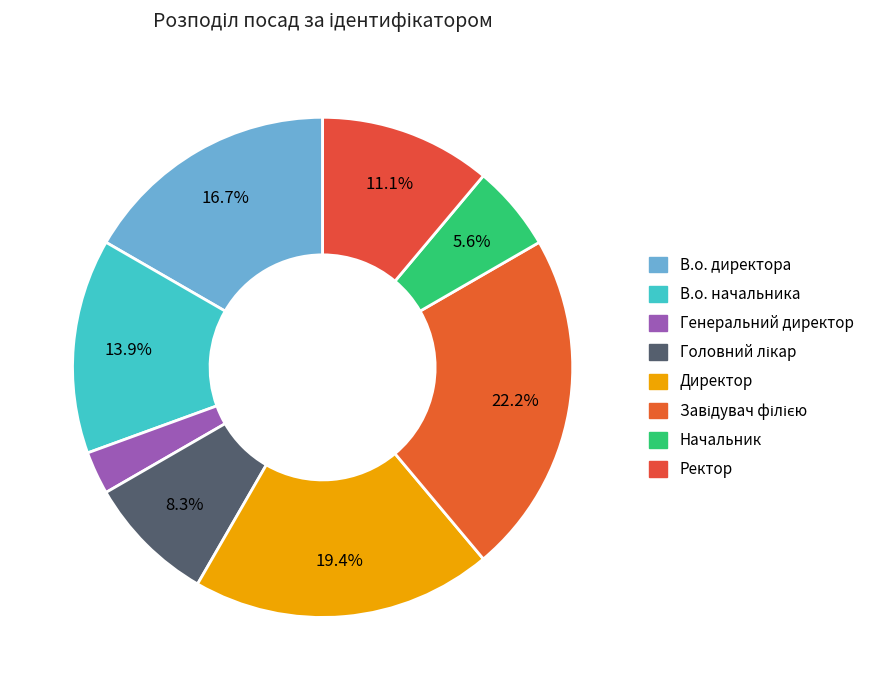

The Генеральний директор slice represents 3% of the pie. True or false?

True